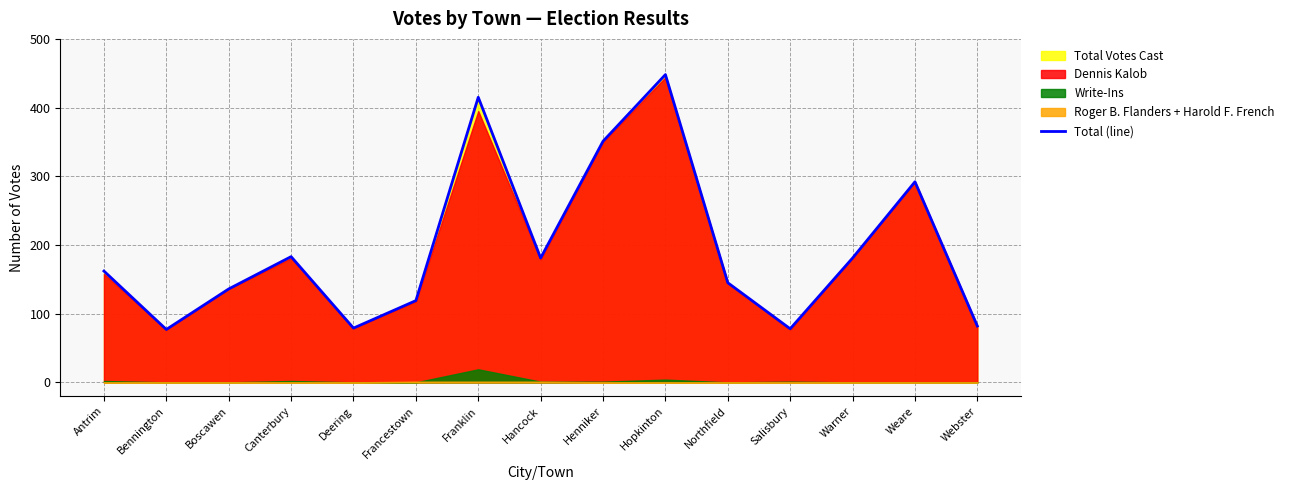

Which label corresponds to the smallest value in the chart?

Bennington